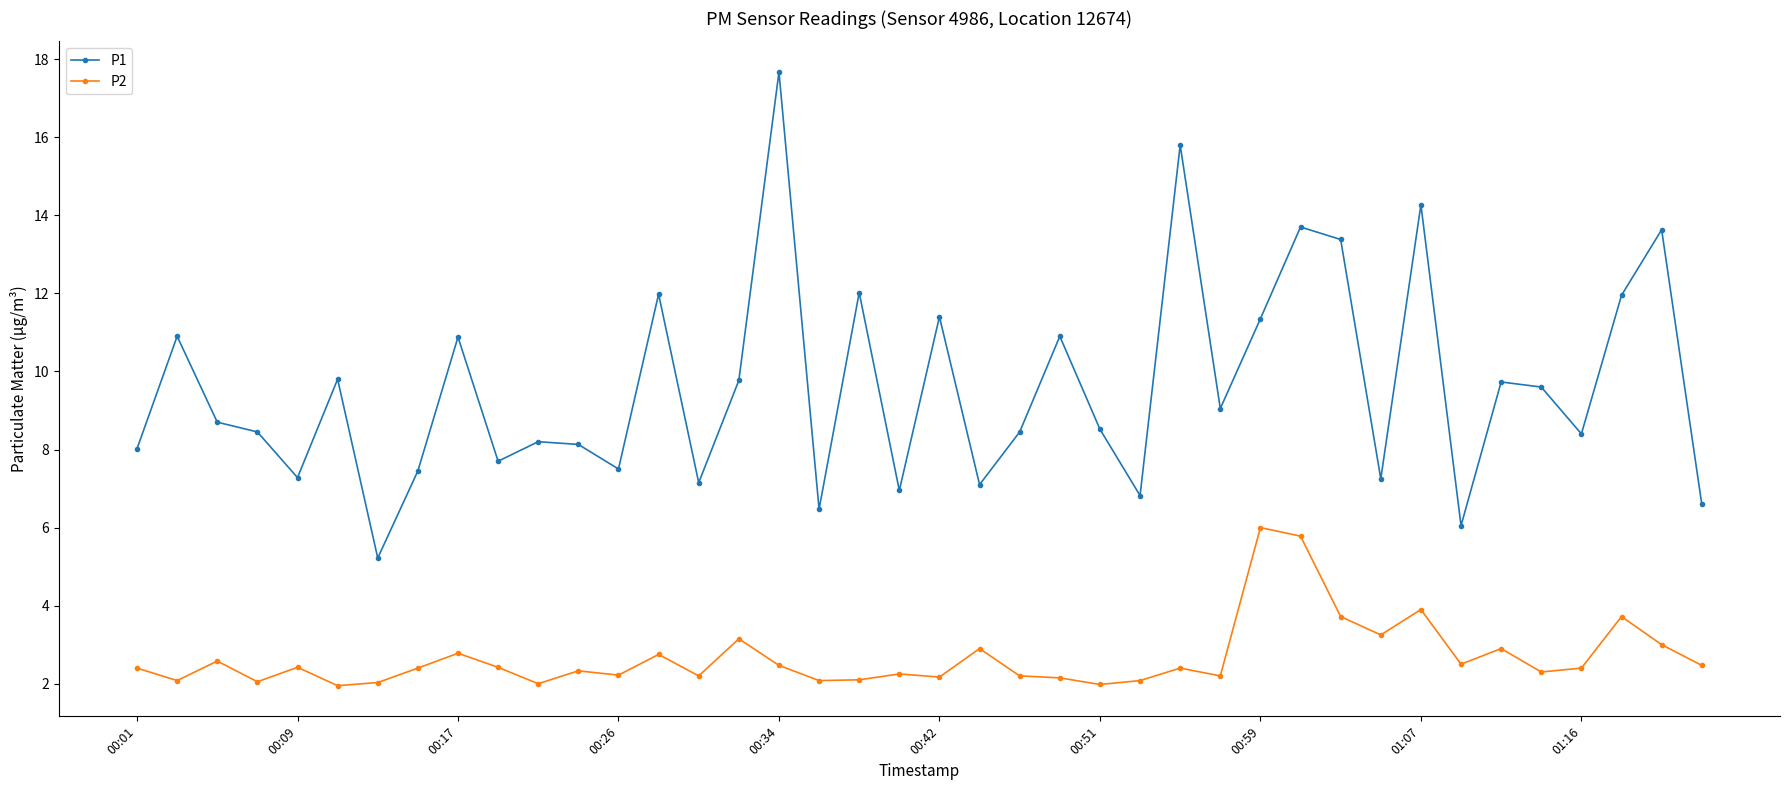

What are all the series names shown in the legend?

P1, P2